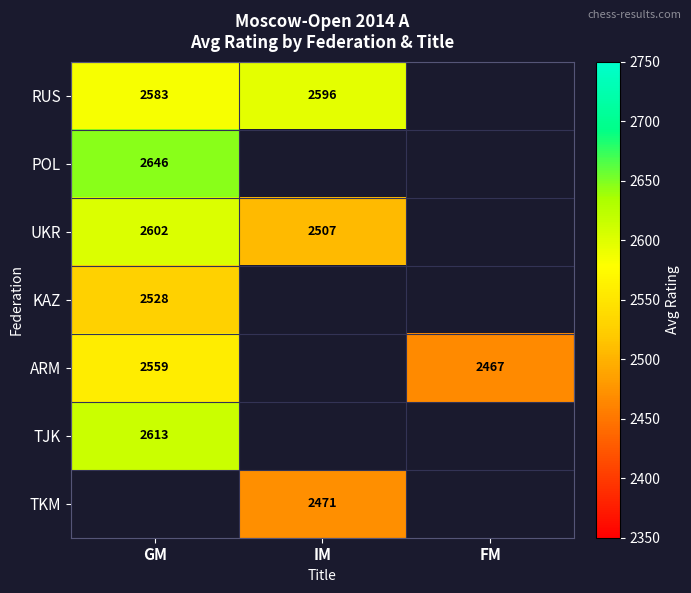

Is the value of ARM at GM greater than the value of UKR at IM?

Yes